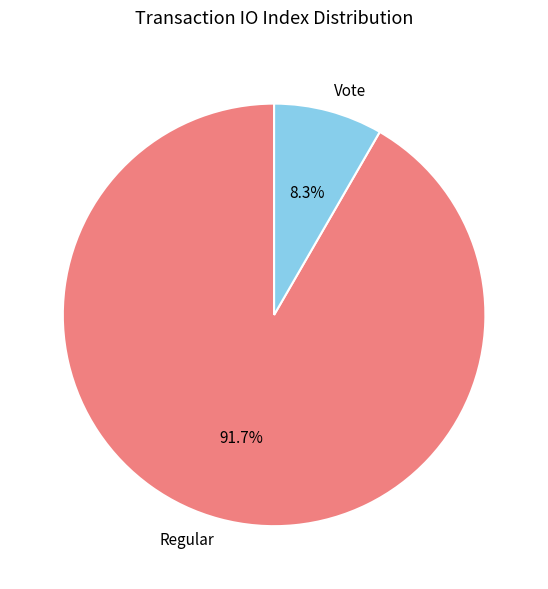

How many segments does this pie chart have?

2